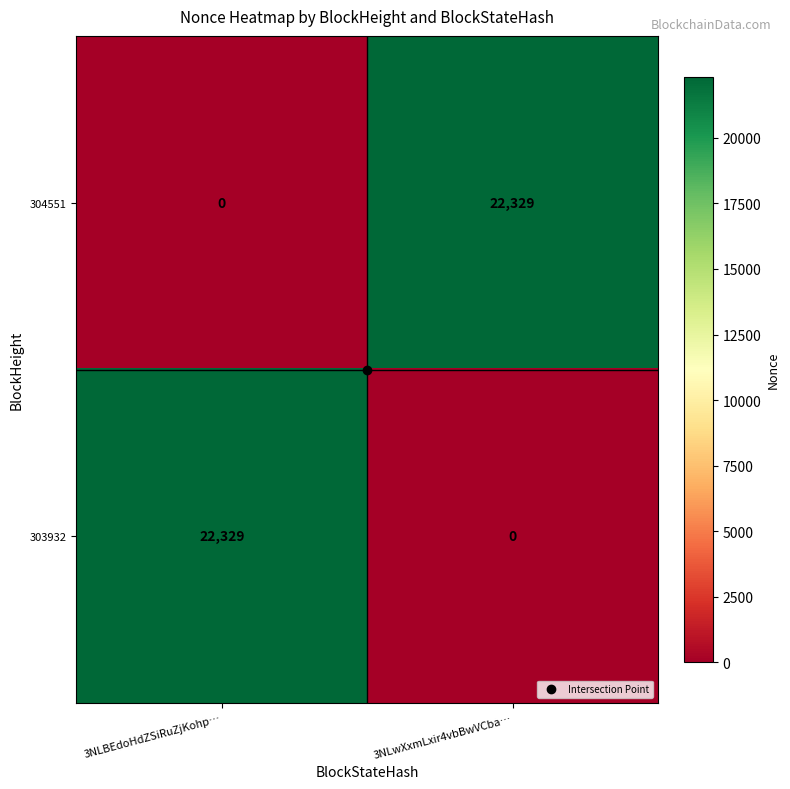

The value of 304551 at 3NLBEdoHdZSiRuZjKohp… is 0. True or false?

True